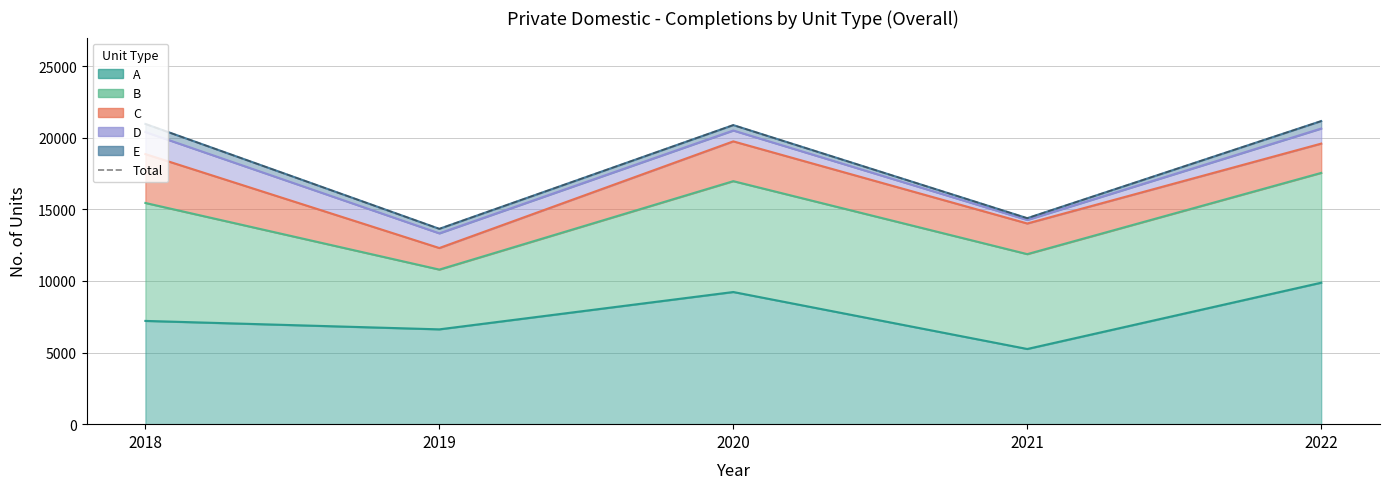

What is the value of the 2nd point from the left?

13643